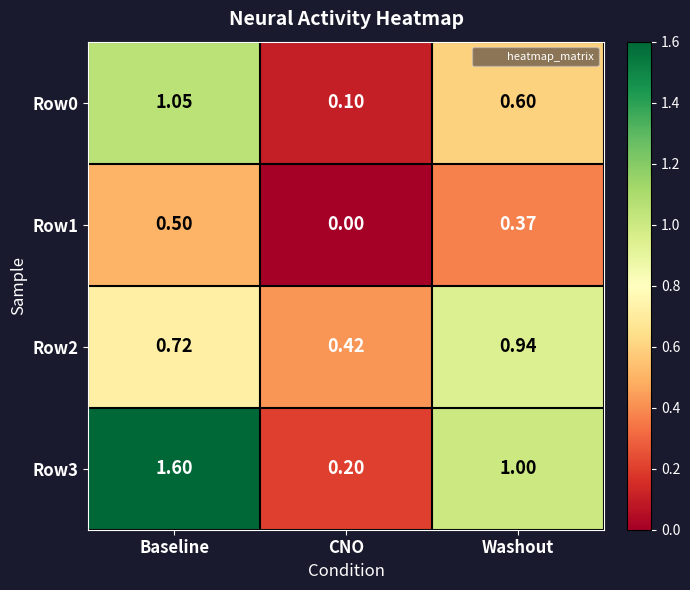

Rank the series at Washout from highest to lowest value.

Row3, Row2, Row0, Row1